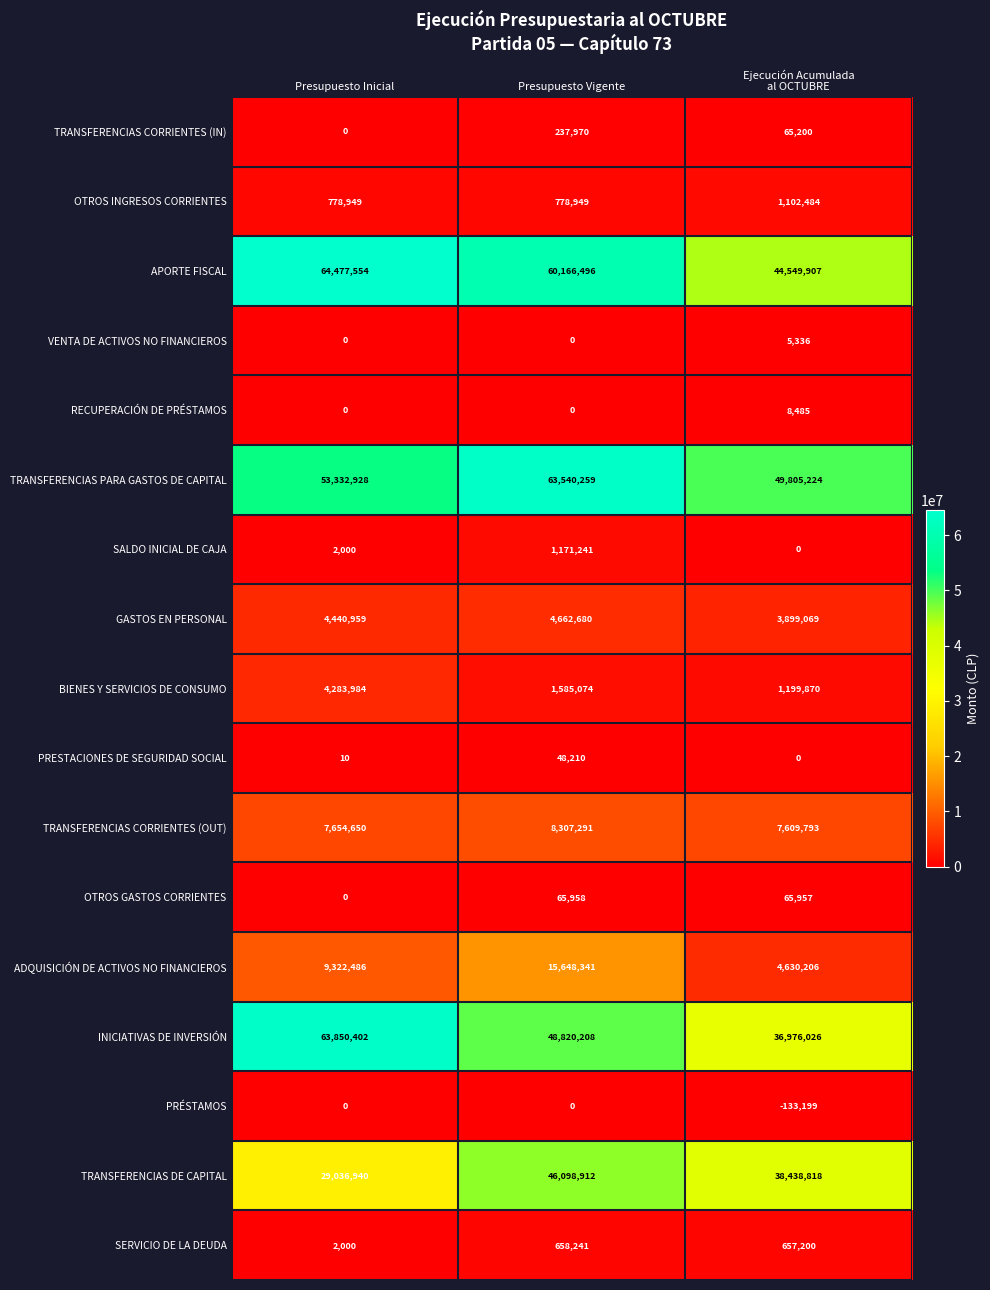

At which category is the sum across all series the highest?

Presupuesto Vigente